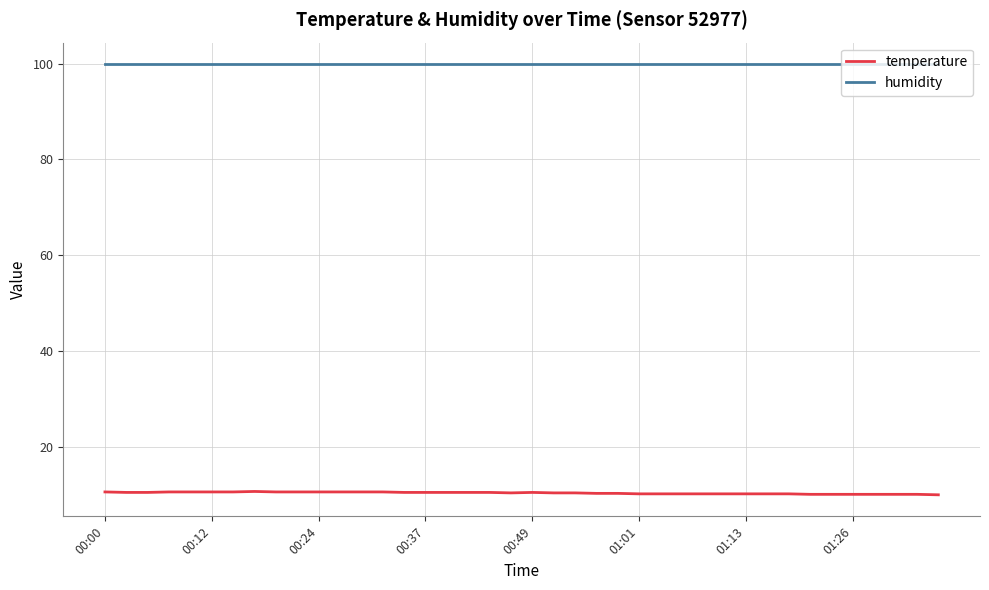

What is the smallest value displayed?

10.0